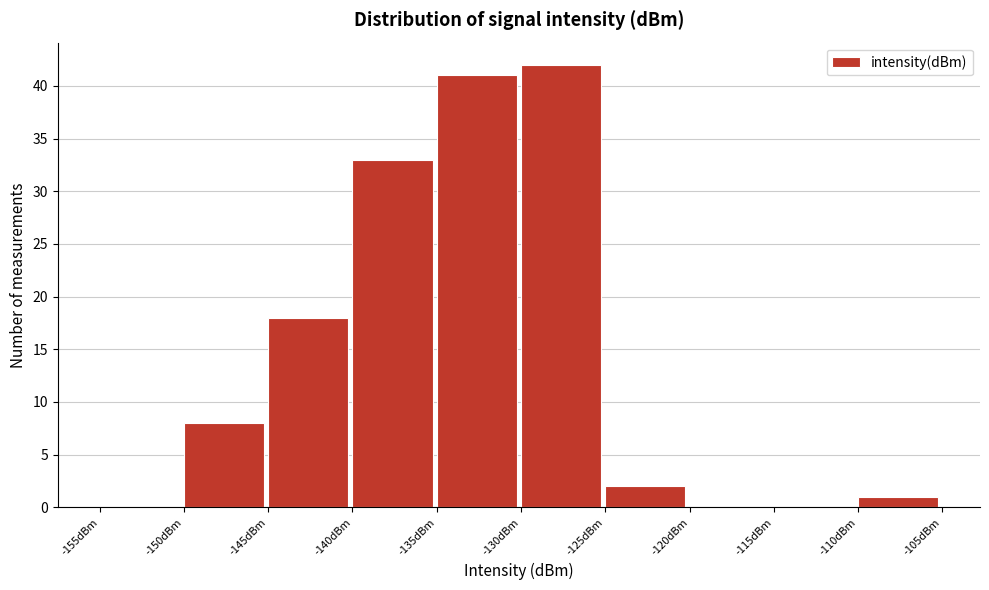

What is the height of the bar covering -150 to -145 on the x-axis? The values are not printed on the chart, so give them approximately, as read against the axis.

8